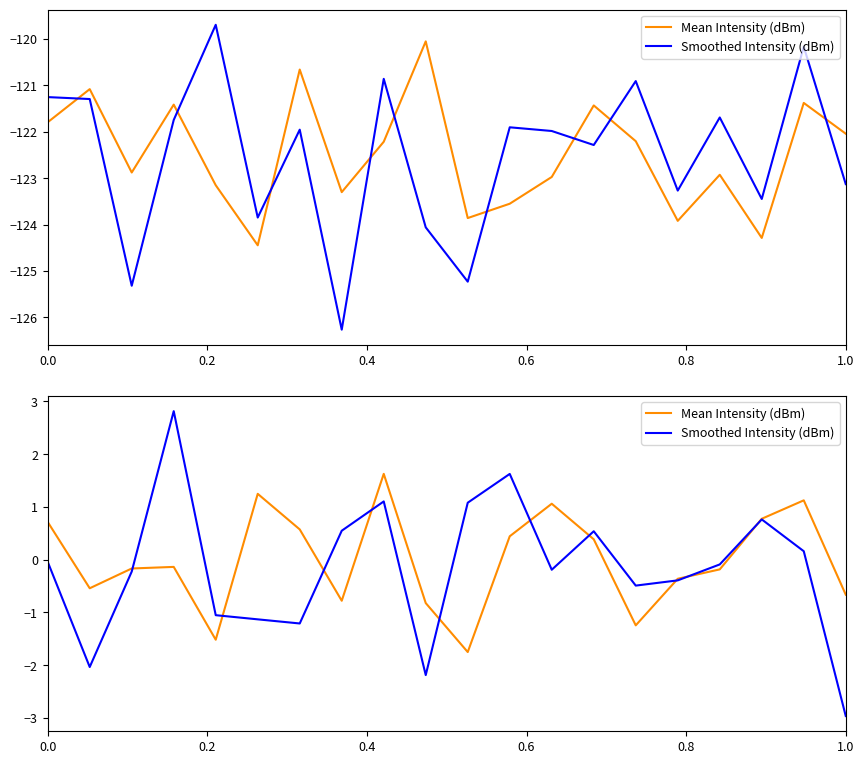

How many data points does each series have?

20